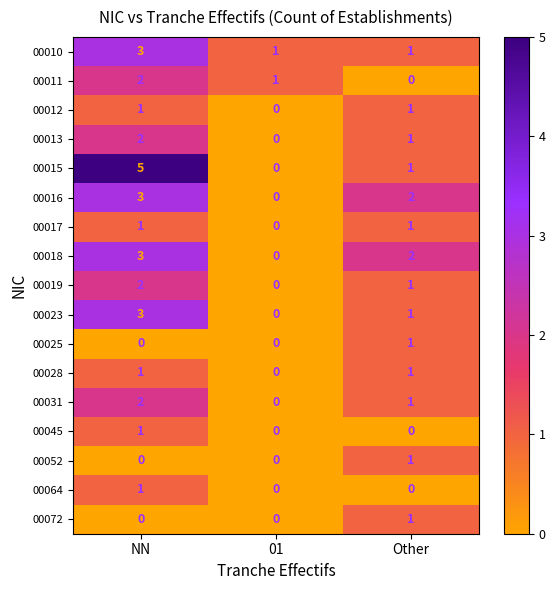

What is the sum of all 00018 values?

5